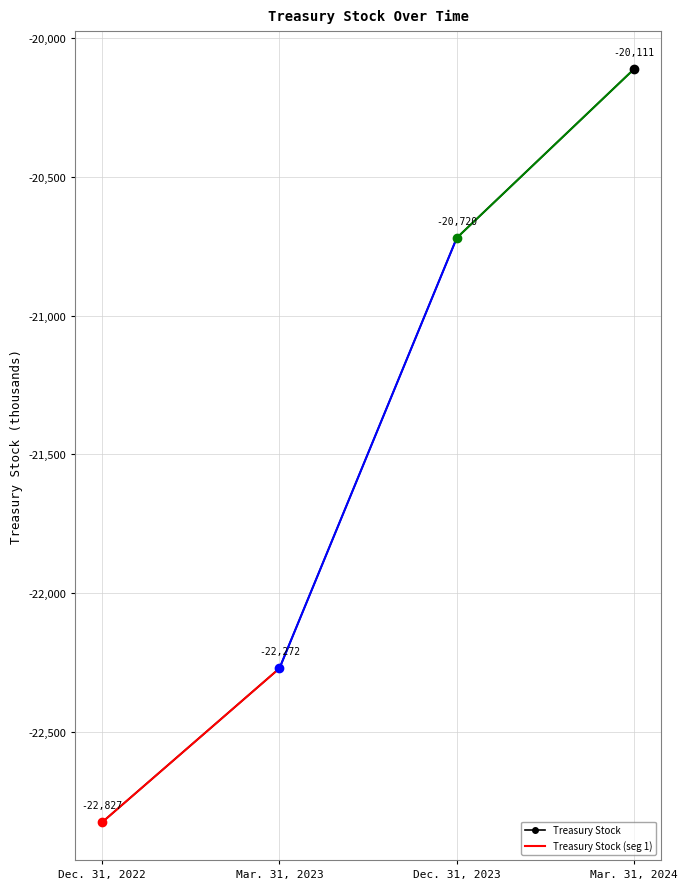

The value at Mar. 31, 2023 is -7679. True or false?

False